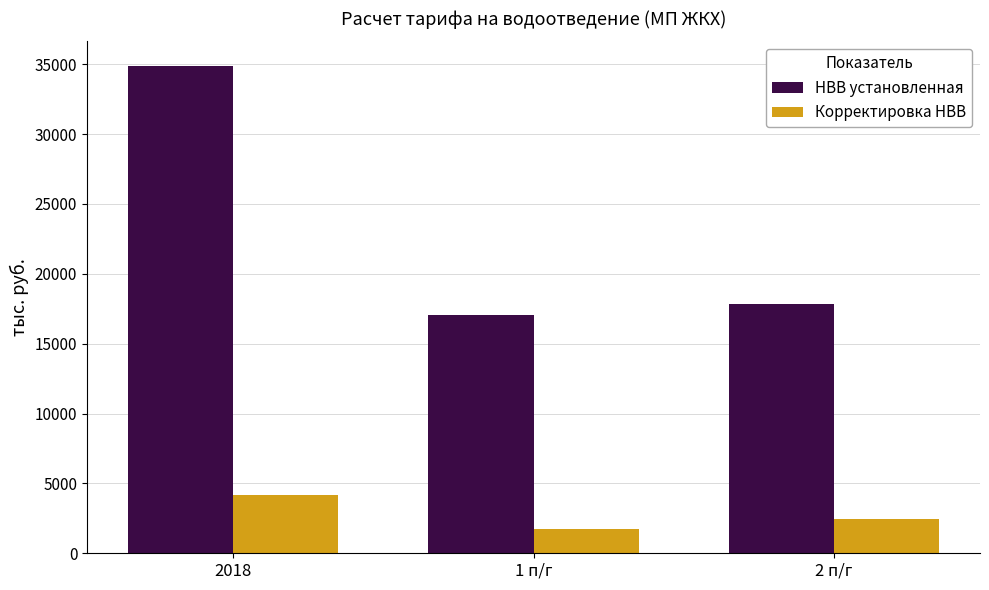

At which category is the sum across all series the highest?

2018